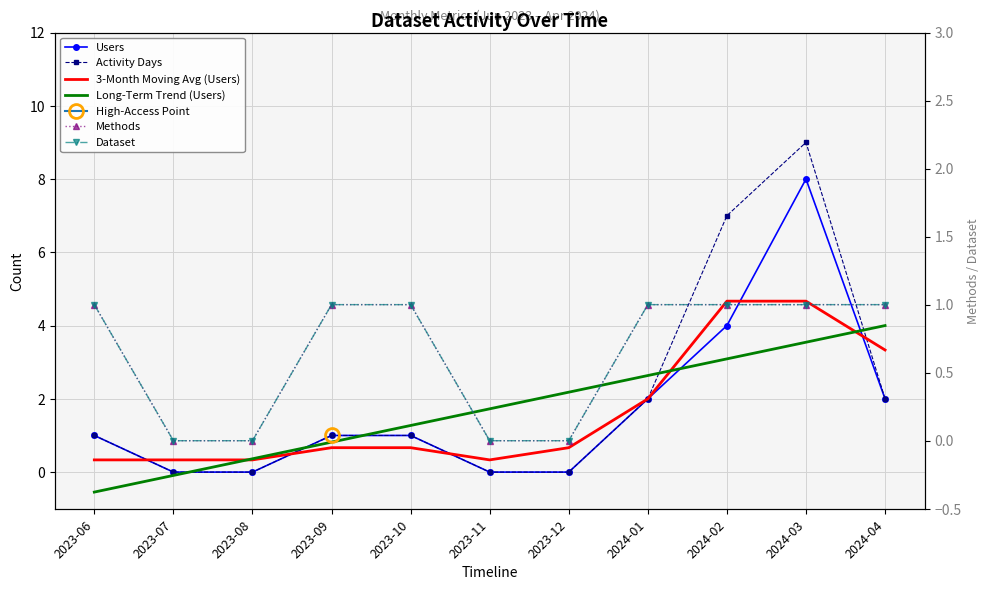

Between 2023-12 and 2023-07, which is larger?

2023-12